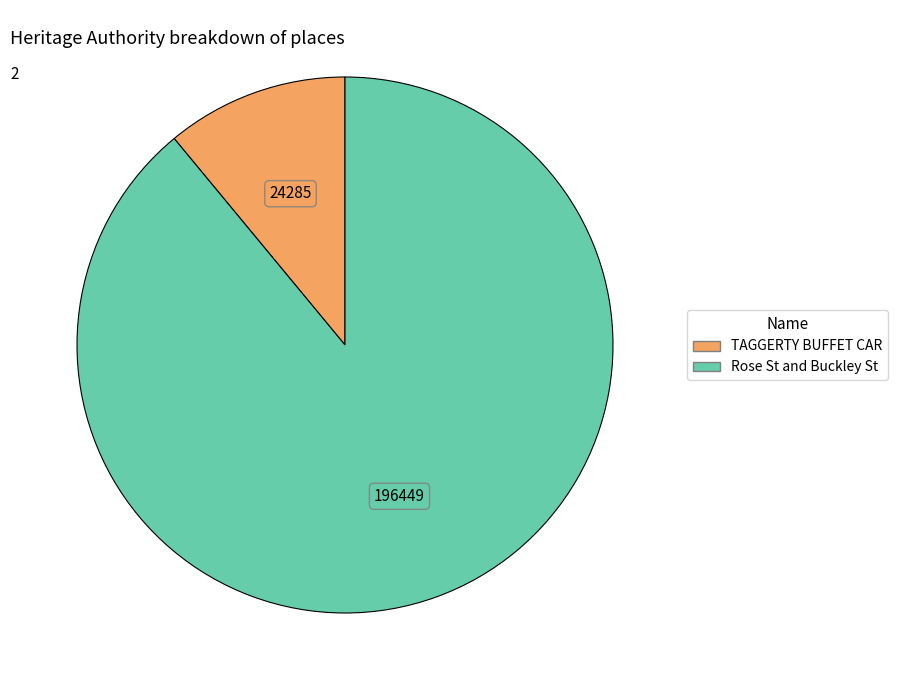

Rank the categories by value from lowest to highest.

TAGGERTY BUFFET CAR, Rose St and Buckley St